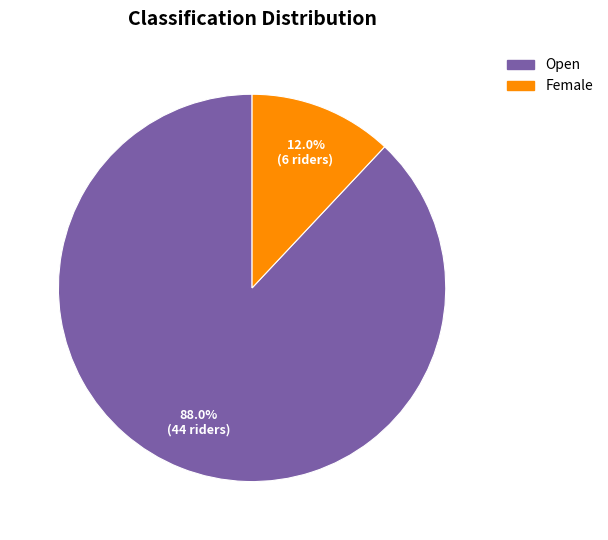

To the nearest percent, what is the combined percentage of Female and Open?

100%